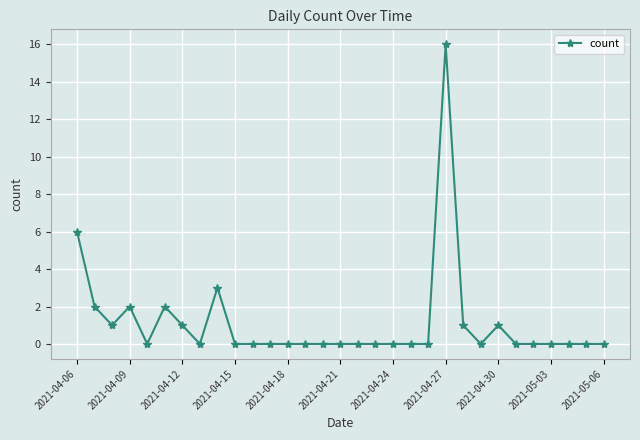

What is the sum of all values?

35